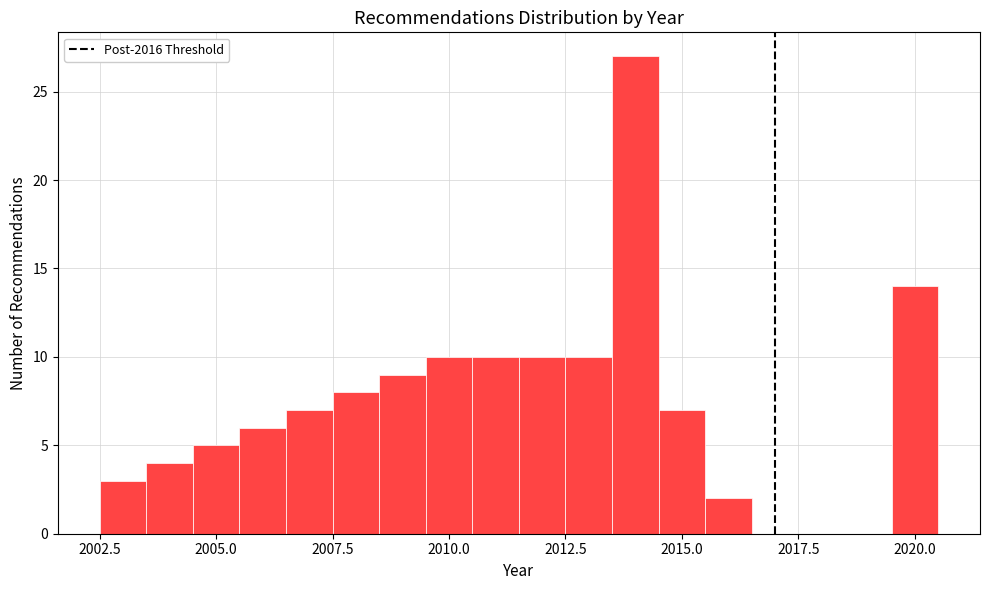

Around what value on the x-axis is the tallest bar? Give the approximate position of its centre, as read against the axis.

2014.0